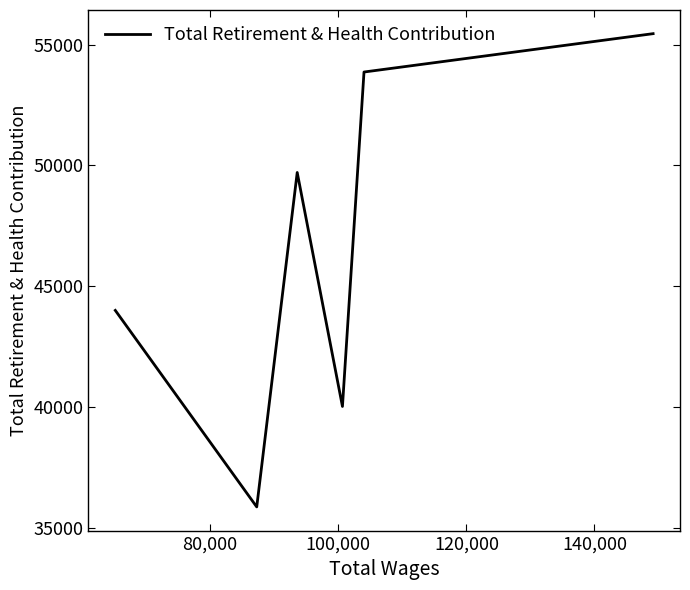

What is the greatest value displayed?

55452